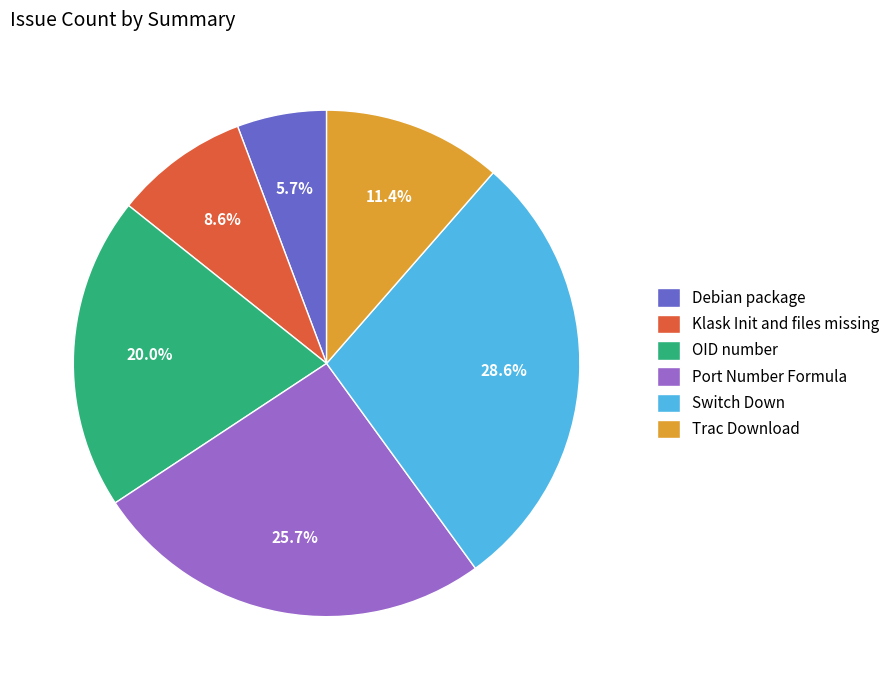

The Switch Down slice represents 19% of the pie. True or false?

False